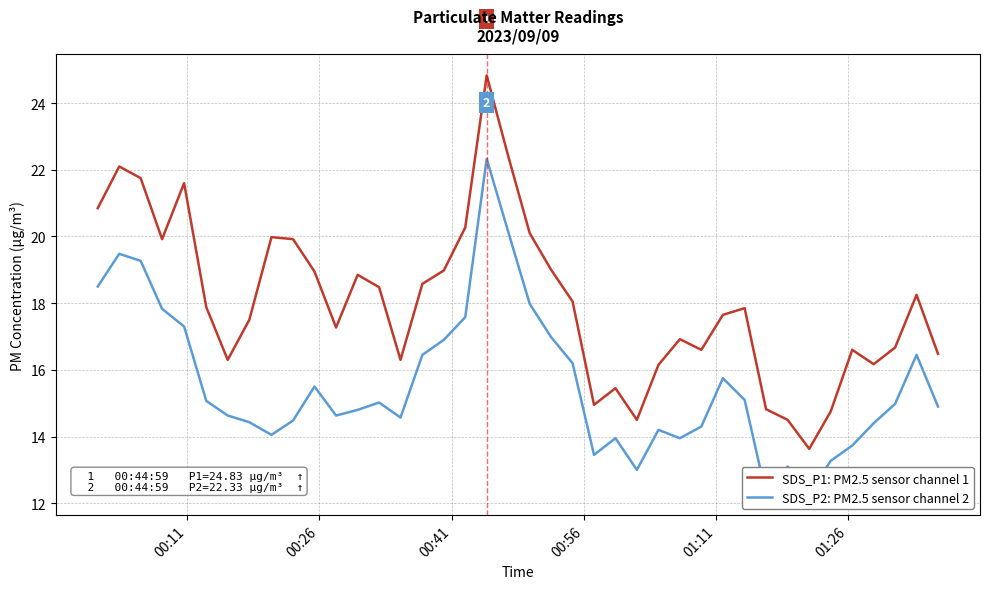

What is the lowest value of the SDS_P1: PM2.5 sensor channel 1 series?

13.6